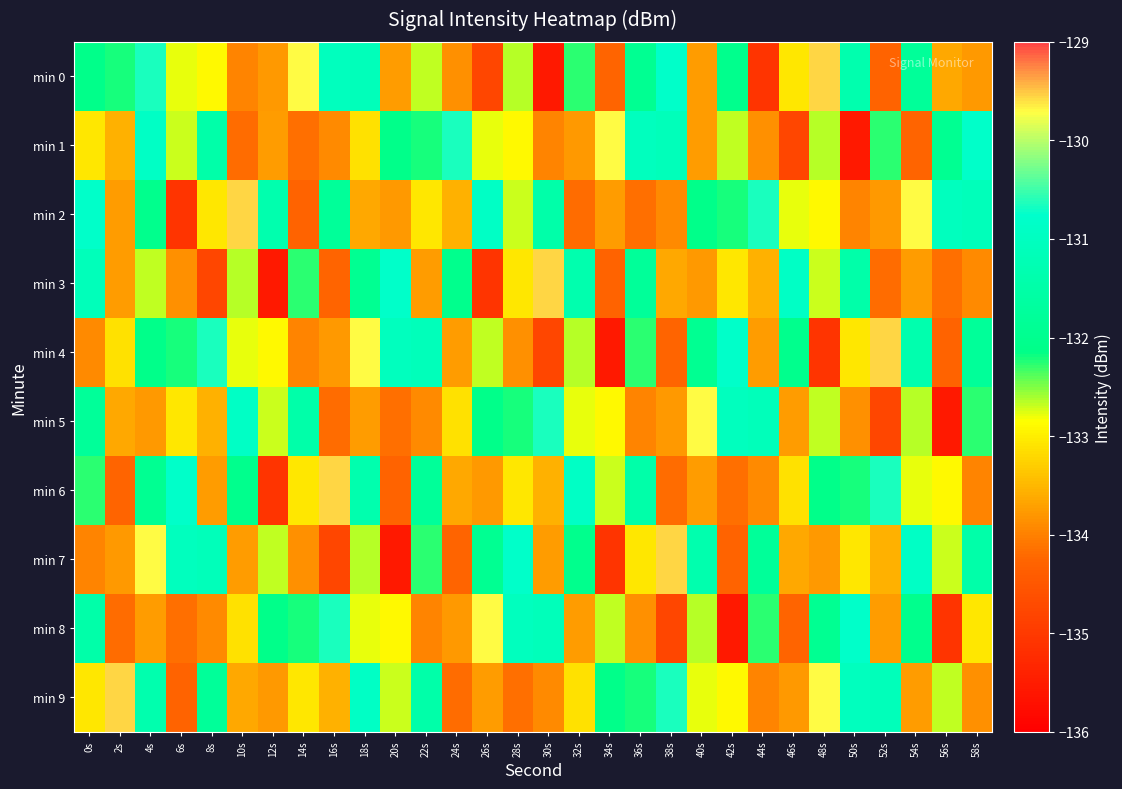

What is the total value across all series at 14s?

-1328.1